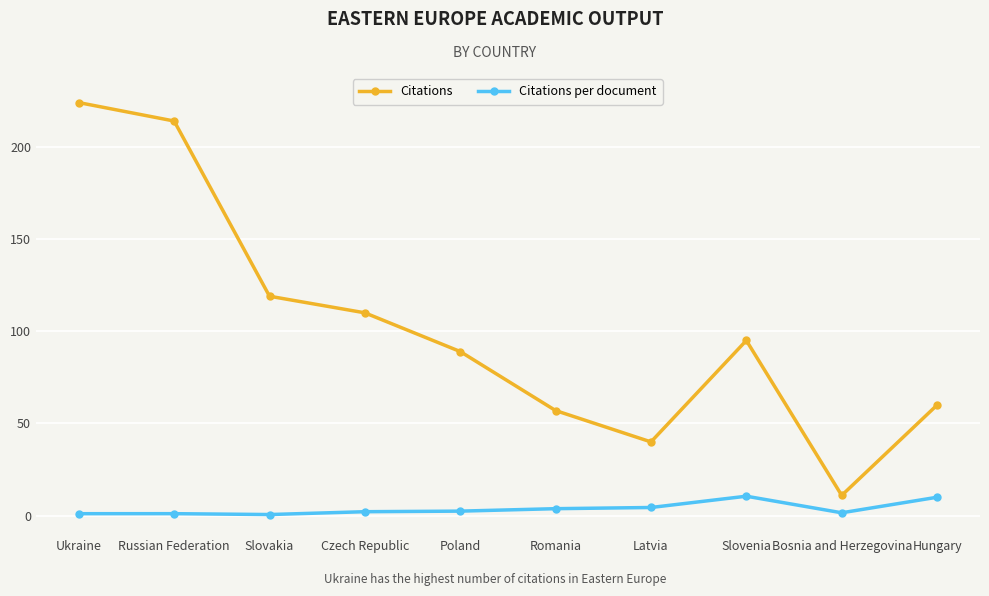

What is the spread (max minus min) of values at Slovenia?

84.4